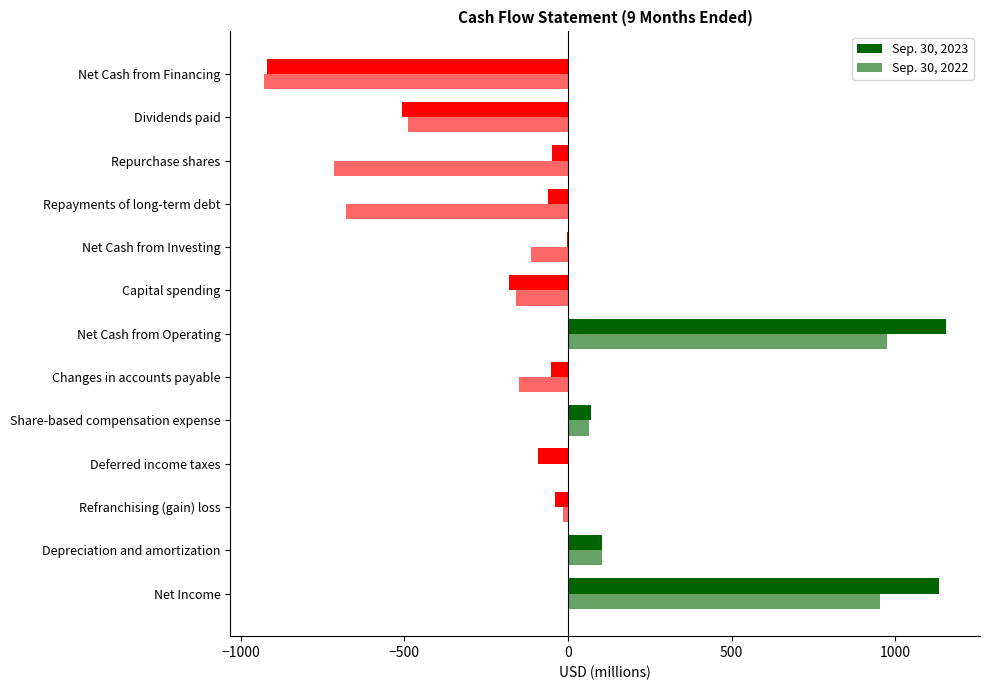

Count the number of data series in this chart.

2